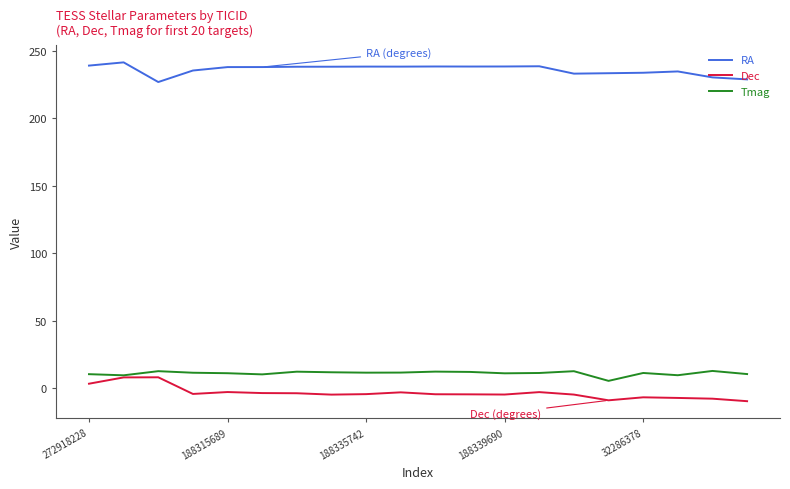

True or false: Dec and RA cross at least once.

False